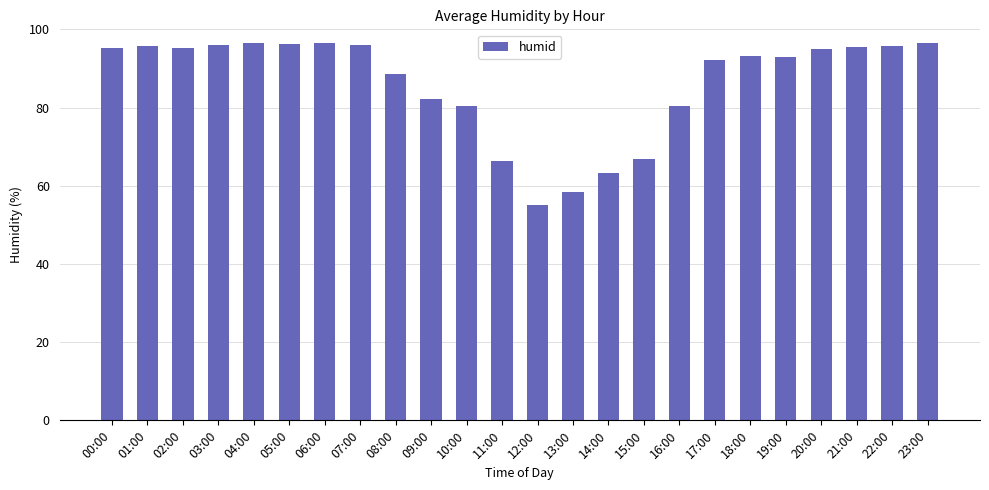

Read the value at 17:00.

92.2